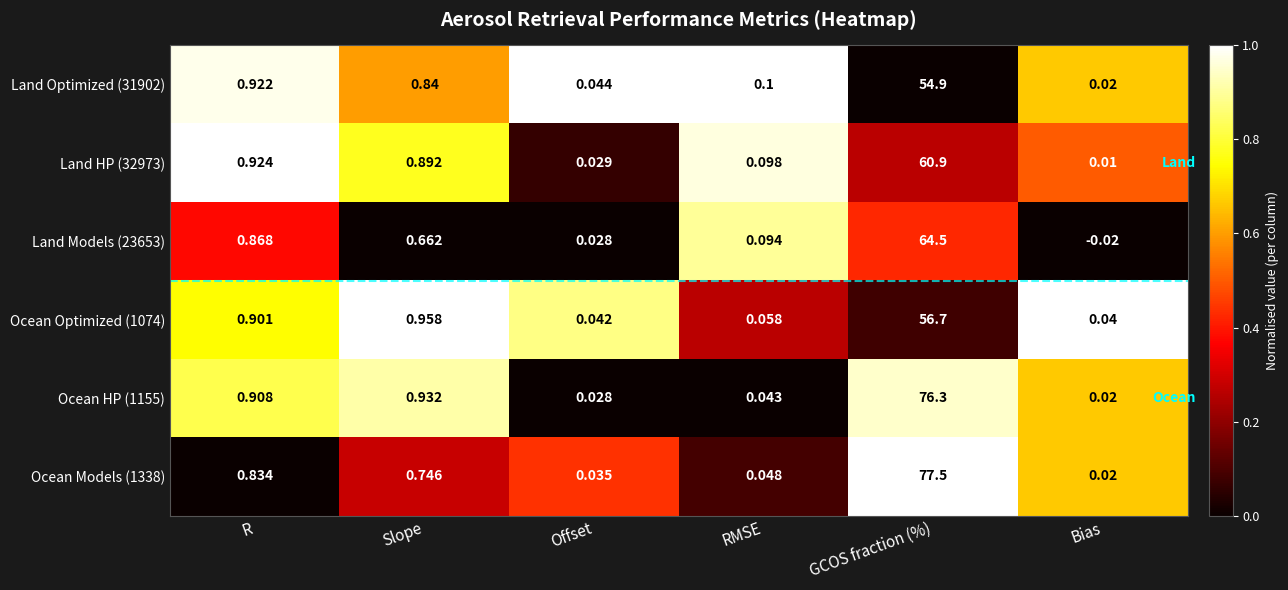

Count the number of categories in the chart.

6